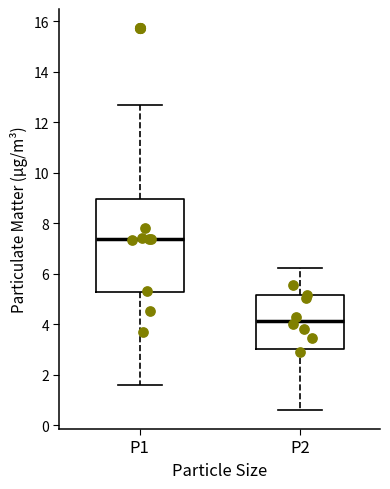

Which box's median line is the lowest?

P2